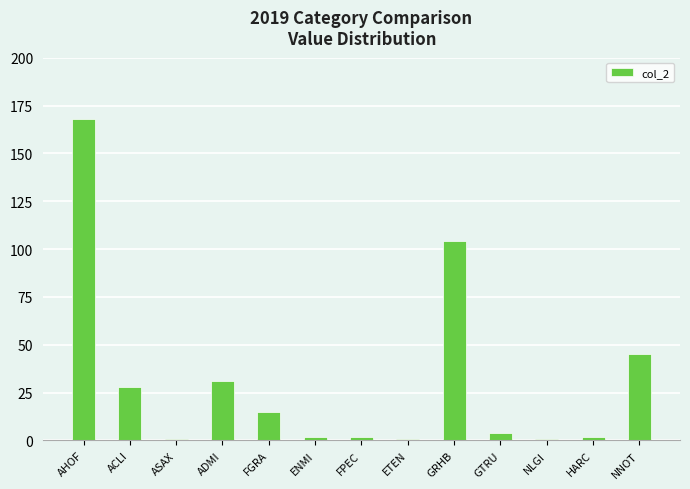

Reading left to right, what are all the values shown in this chart?

AHOF=168	ACLI=28	ASAX=1	ADMI=31	FGRA=15	ENMI=2	FPEC=2	ETEN=1	GRHB=104	GTRU=4	NLGI=1	HARC=2	NNOT=45